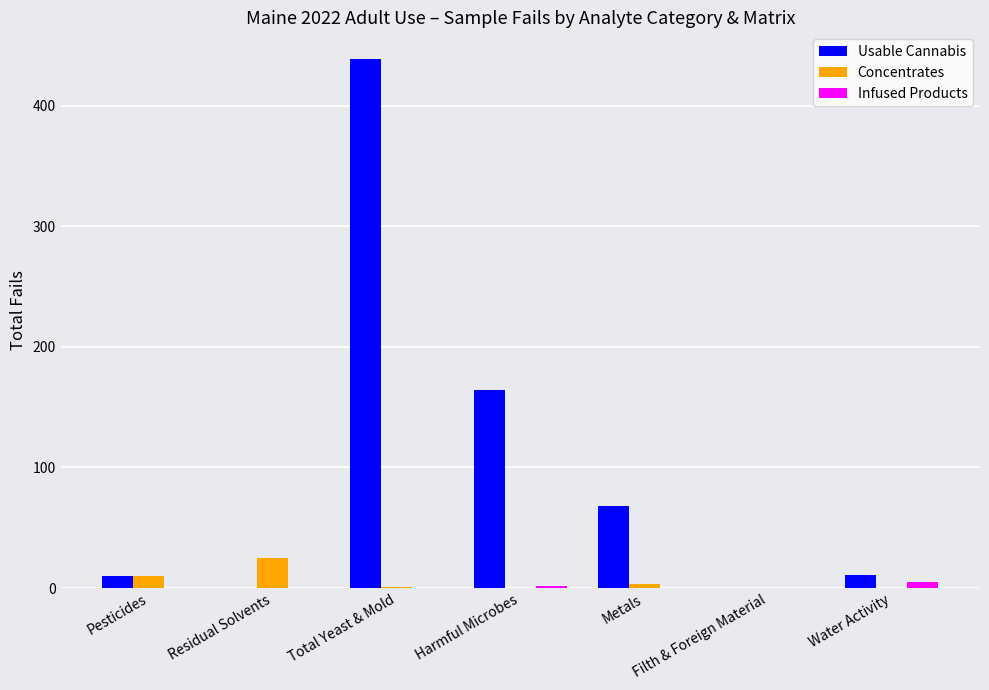

Which series changed the most between Pesticides and Total Yeast & Mold?

Usable Cannabis